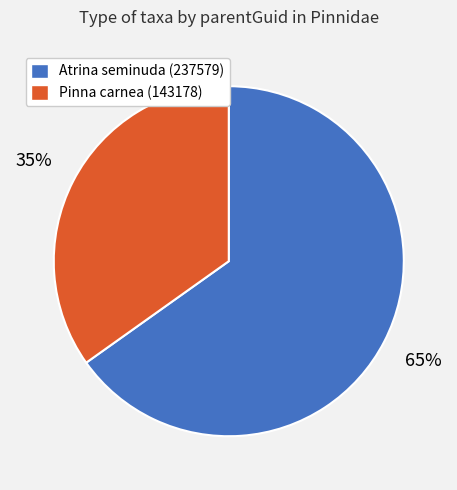

What percentage is the Atrina seminuda (237579) slice, to the nearest percent?

65%